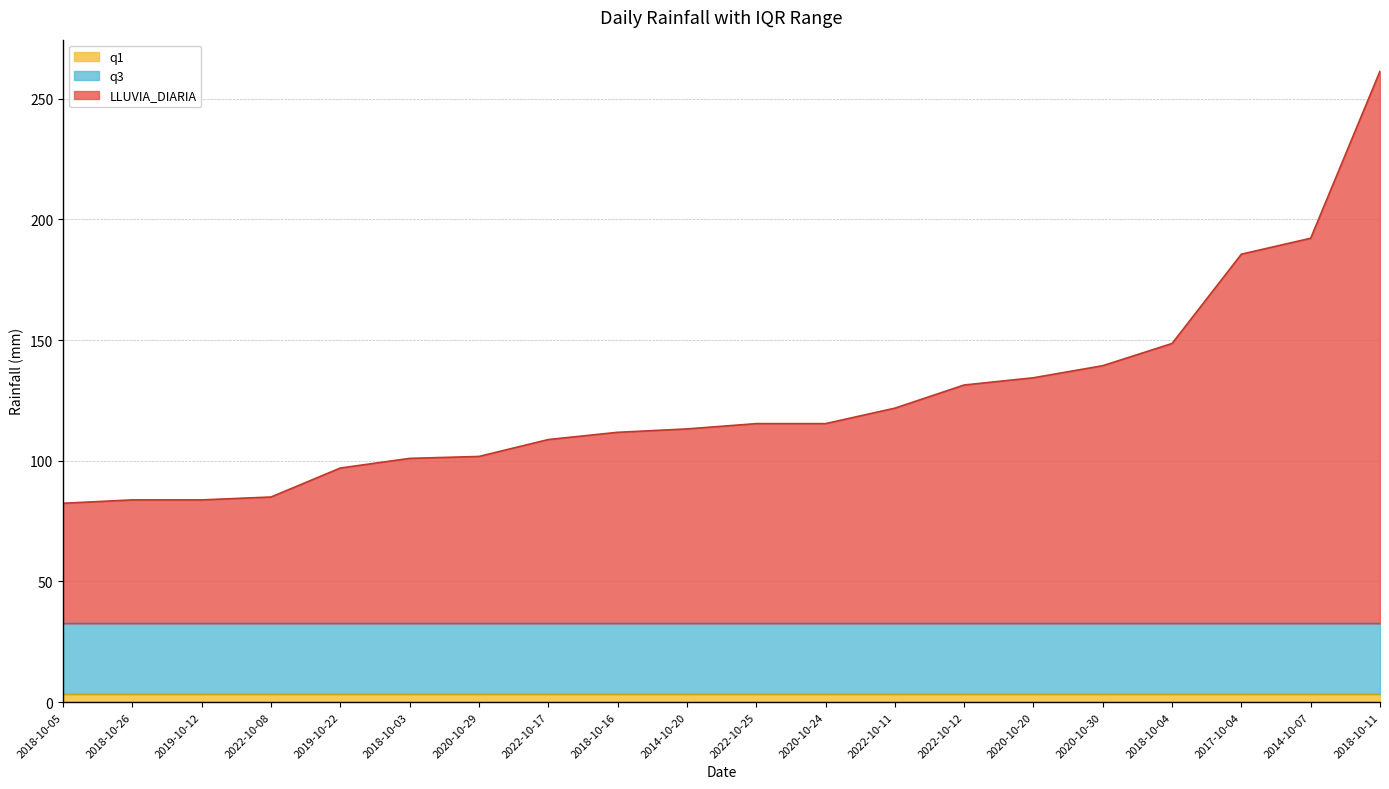

Which series has the largest range (max minus min)?

LLUVIA_DIARIA